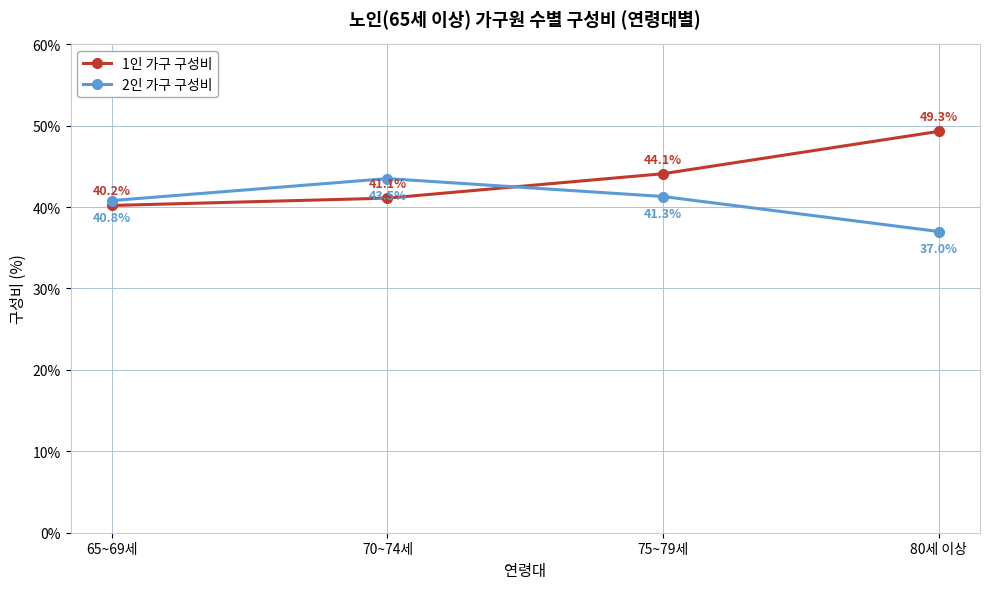

Is this an area chart (filled region under the line)?

No